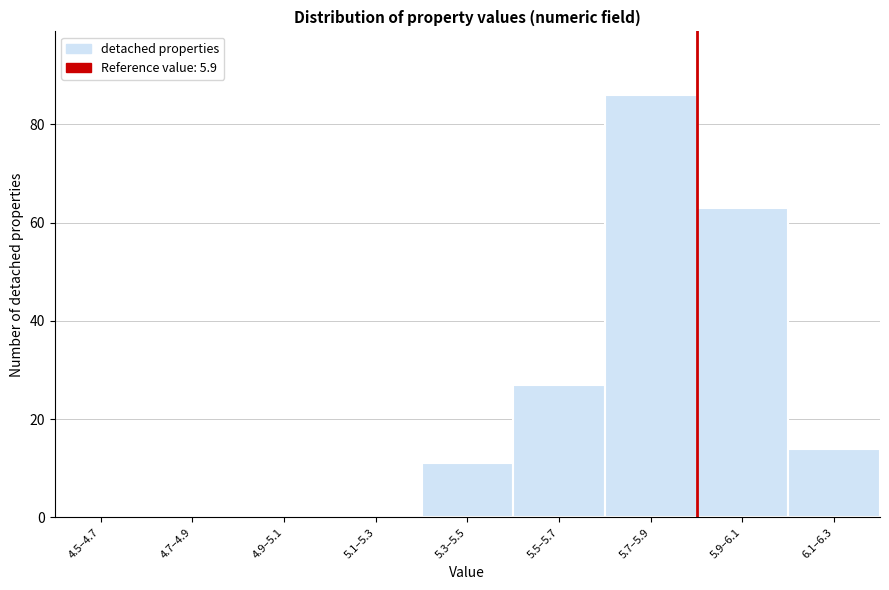

Reading left to right, extract all data points from this chart.

4.5–4.7=0	4.7–4.9=0	4.9–5.1=0	5.1–5.3=0	5.3–5.5=11	5.5–5.7=27	5.7–5.9=86	5.9–6.1=63	6.1–6.3=14